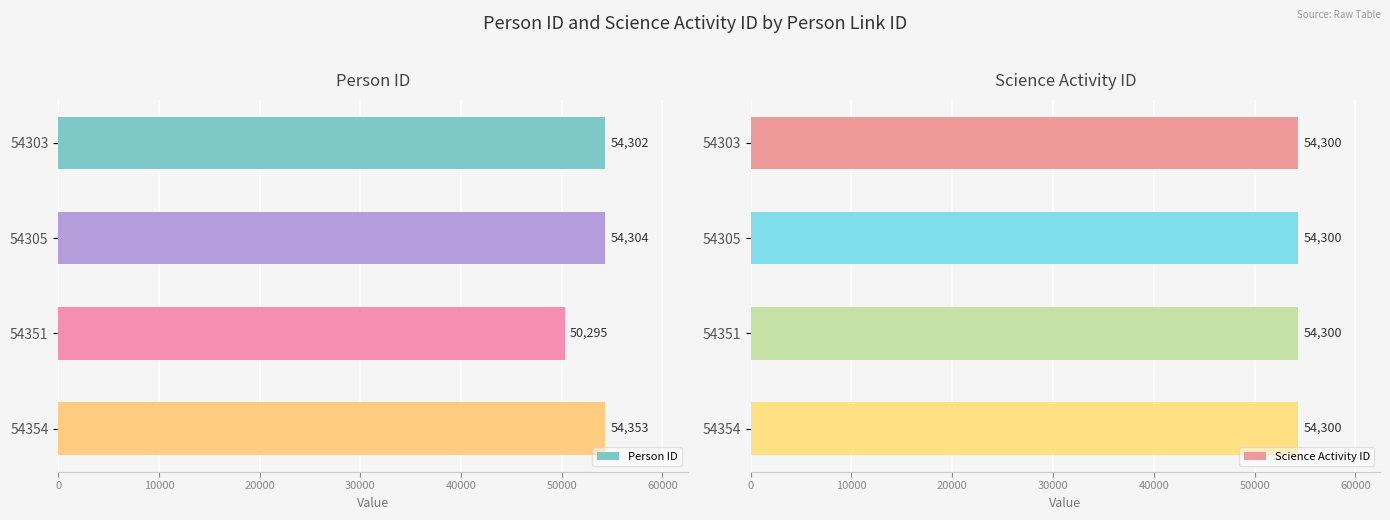

How many bars are there in each group?

2